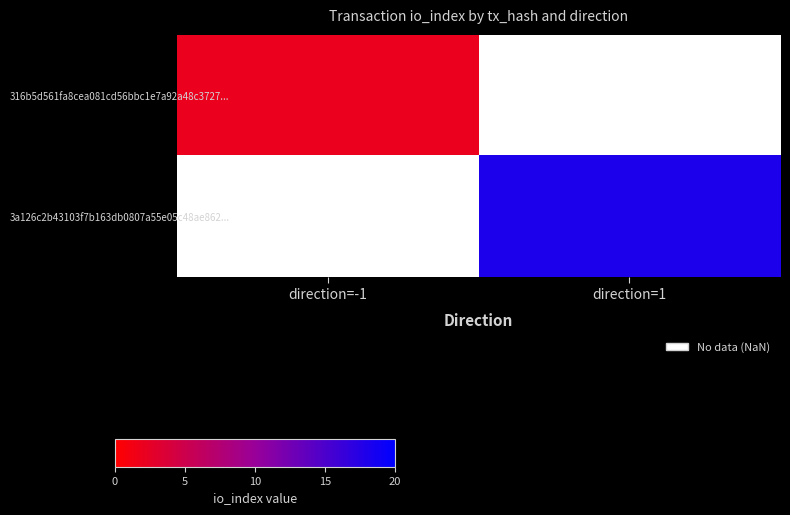

Which series has the largest range (max minus min)?

316b5d561fa8cea081cd56bbc1e7a92a48c3727...